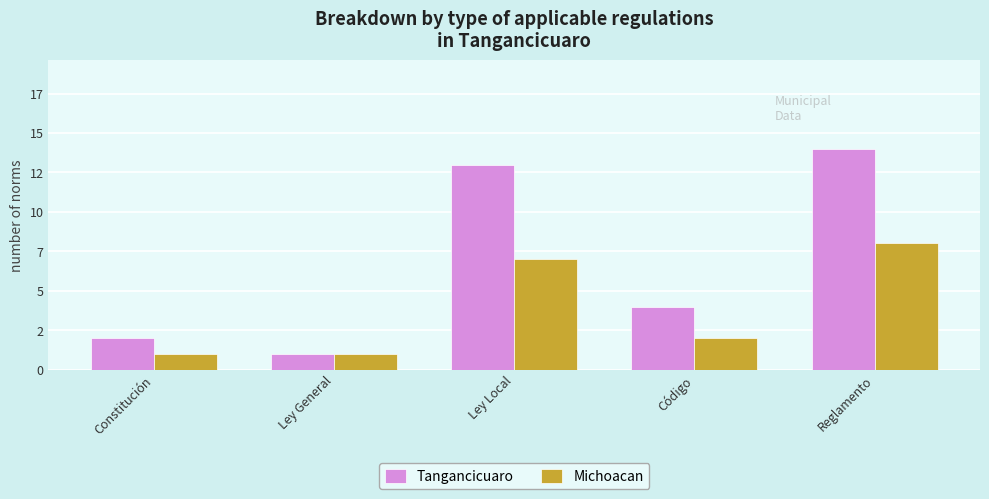

Read the Michoacan value at Código.

2